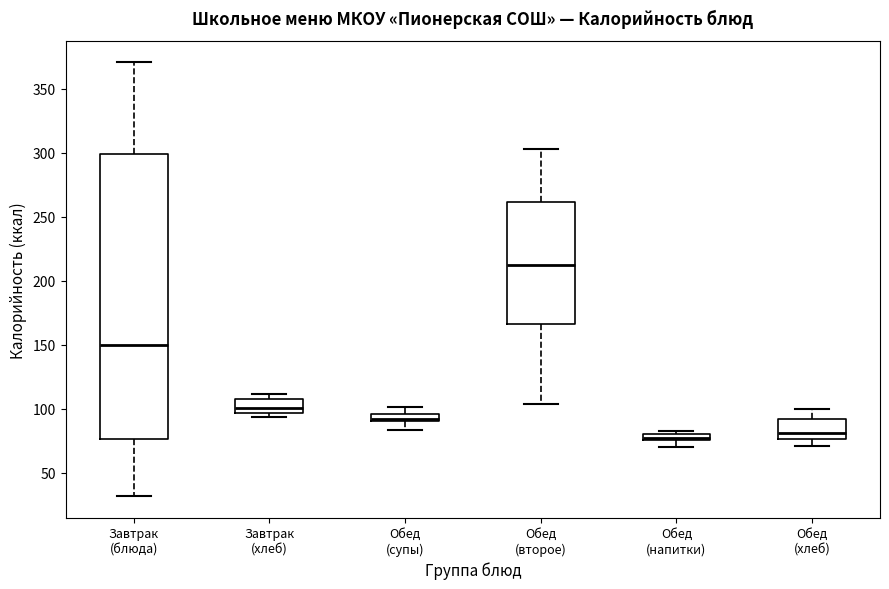

Which box has the highest median line?

Обед (второе)